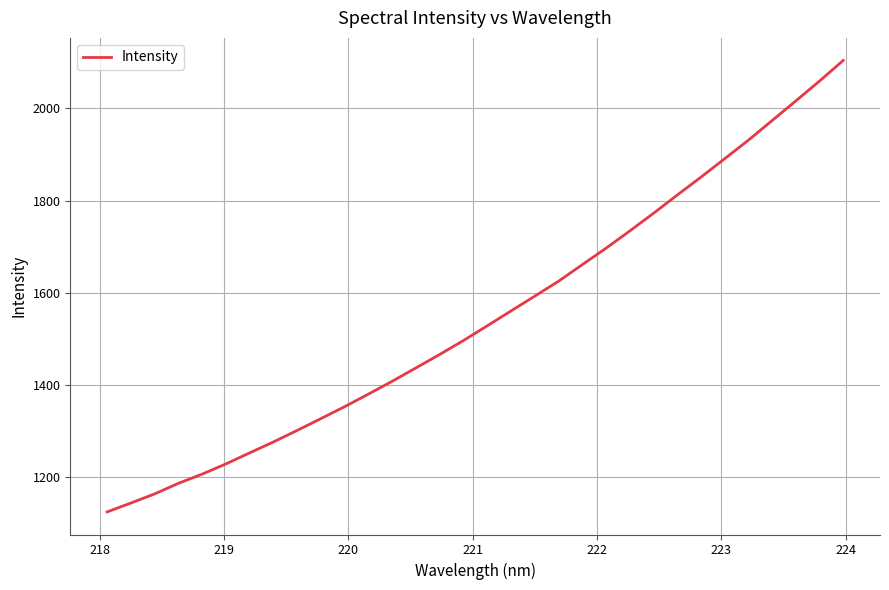

Reading left to right, list all the values displayed in this chart.

1124.8	1144.1	1163.9	1186.8	1206.8	1228.9	1252.9	1276.6	1301.7	1327.2	1353.2	1380.4	1408.2	1437.3	1466.4	1496.6	1528.5	1560.6	1592.7	1625.1	1661.0	1696.6	1734.0	1772.3	1811.9	1850.7	1890.8	1930.9	1973.5	2016.1	2059.2	2103.9